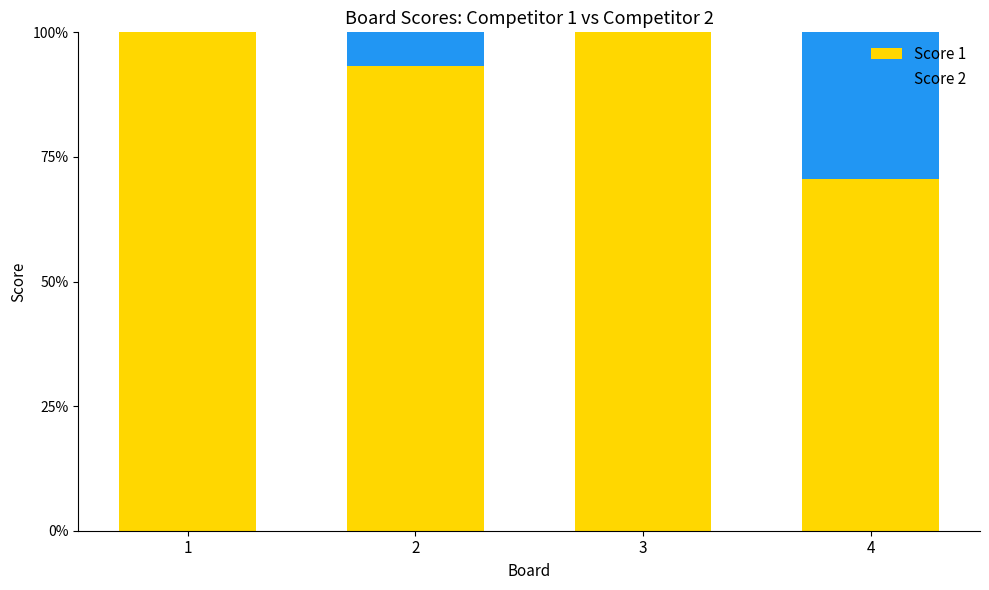

What is the highest value of the Score 1 series?

100.0